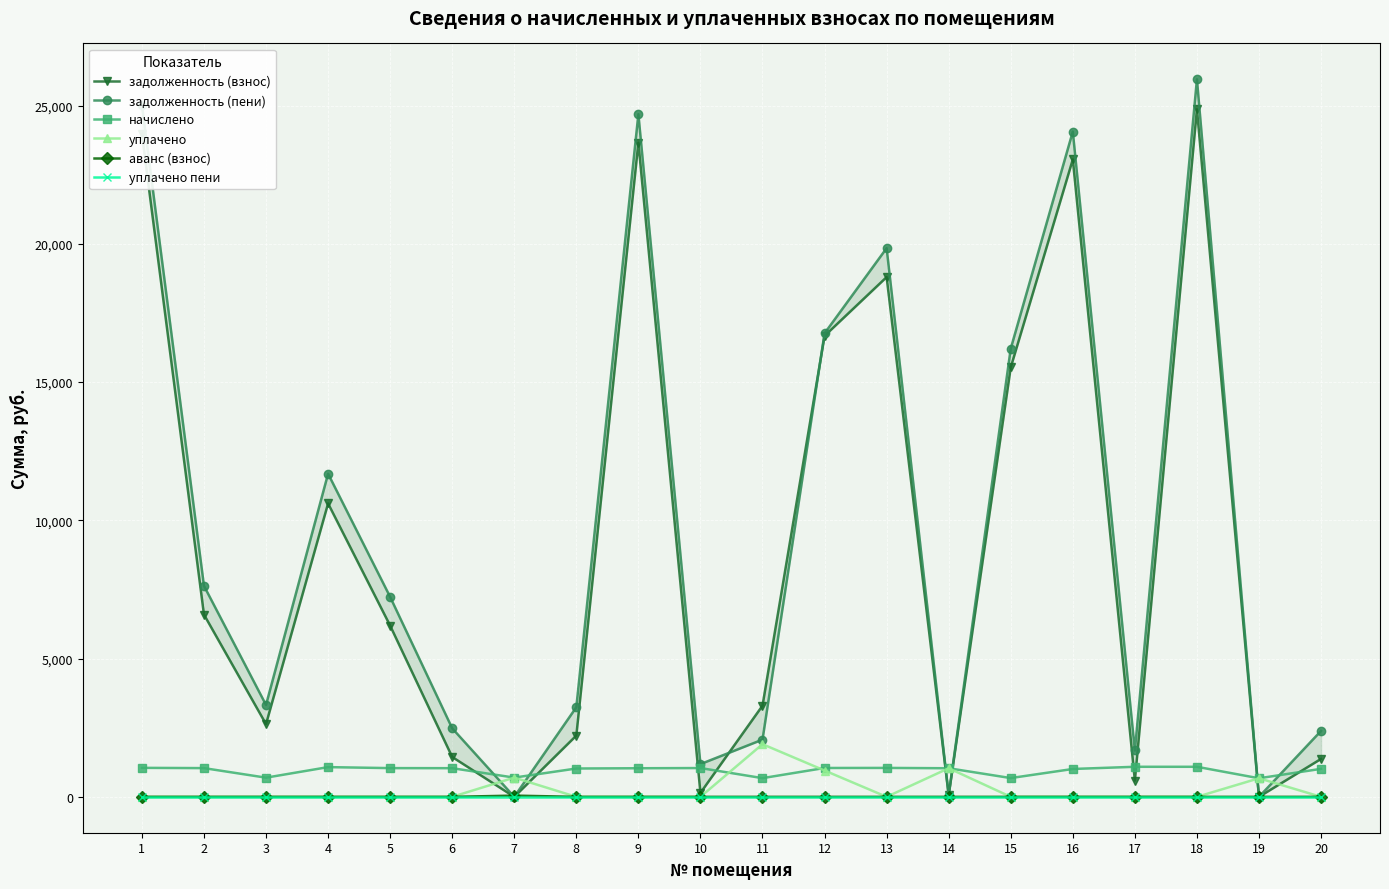

Is the value of уплачено at 11 greater than the value of аванс (взнос) at 2?

Yes